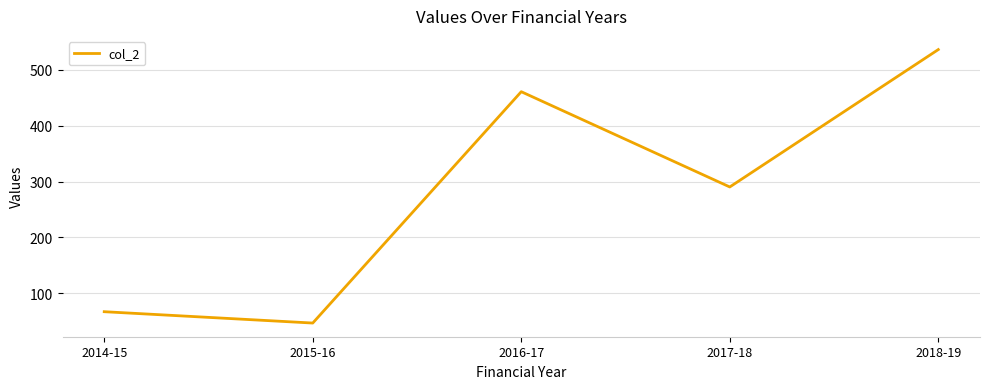

Does the chart have visible grid lines?

Yes